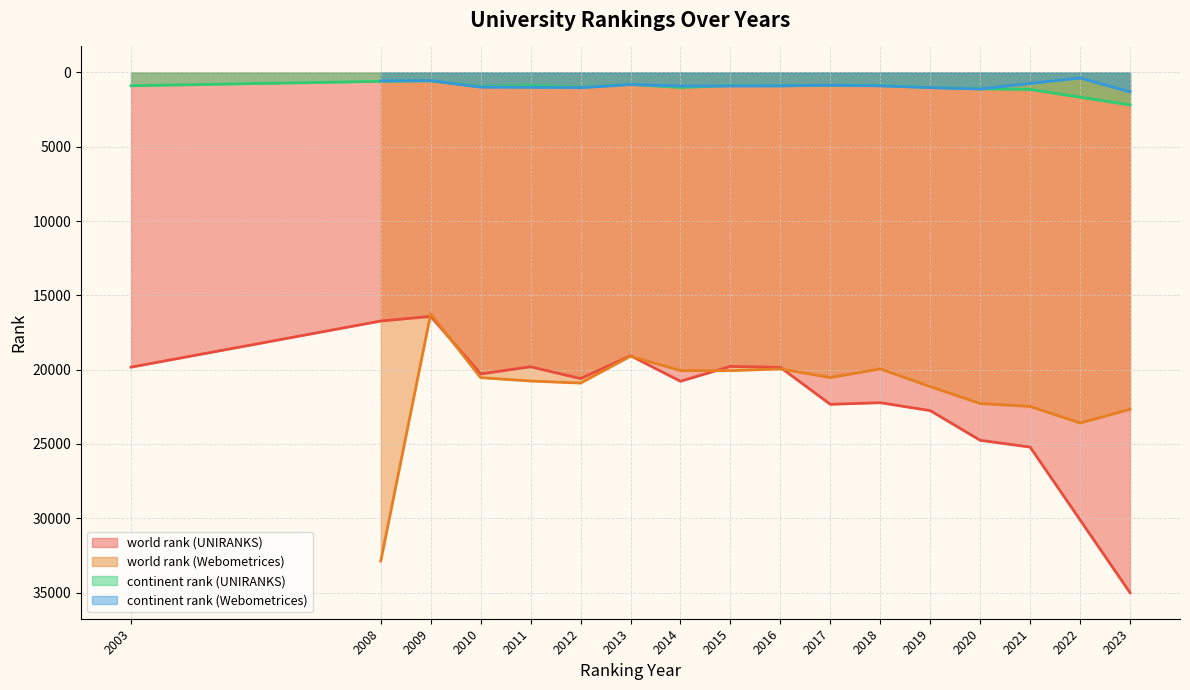

Where is the first local minimum for continent rank (UNIRANKS)?

2009